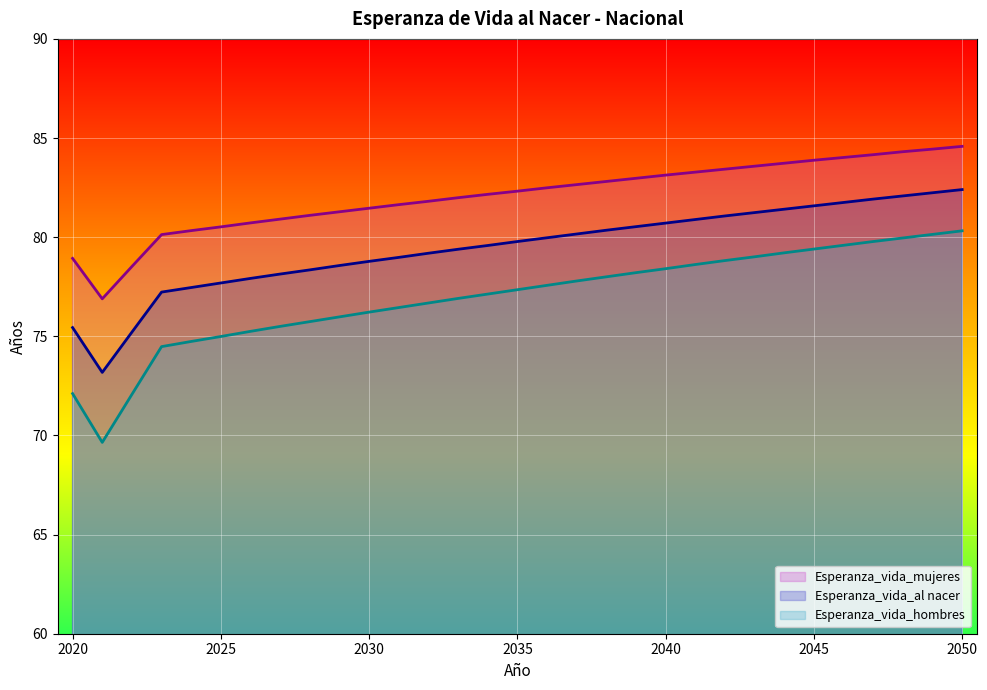

What is the highest value of the Esperanza_vida_hombres series?

80.3